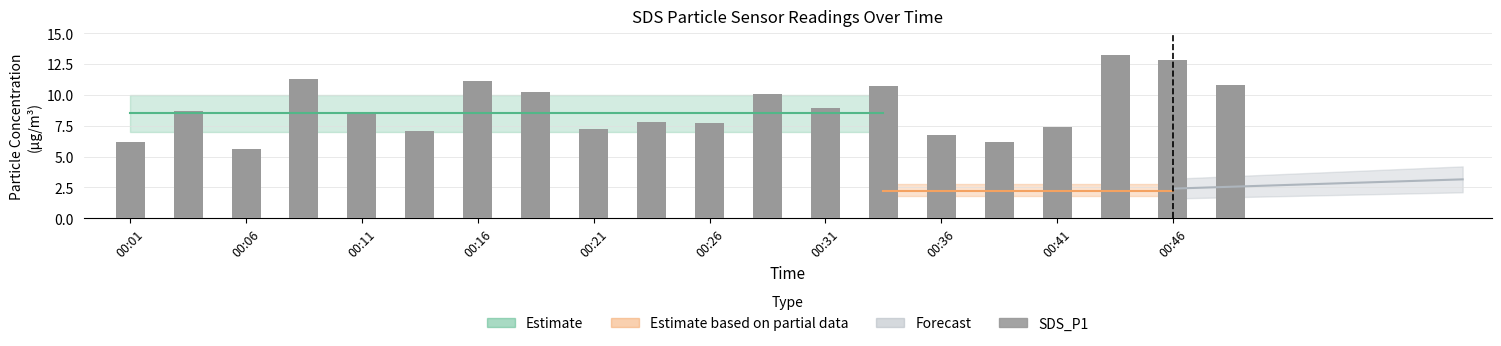

What is the ratio of the value at 00:01 to the value at 00:36?

0.9